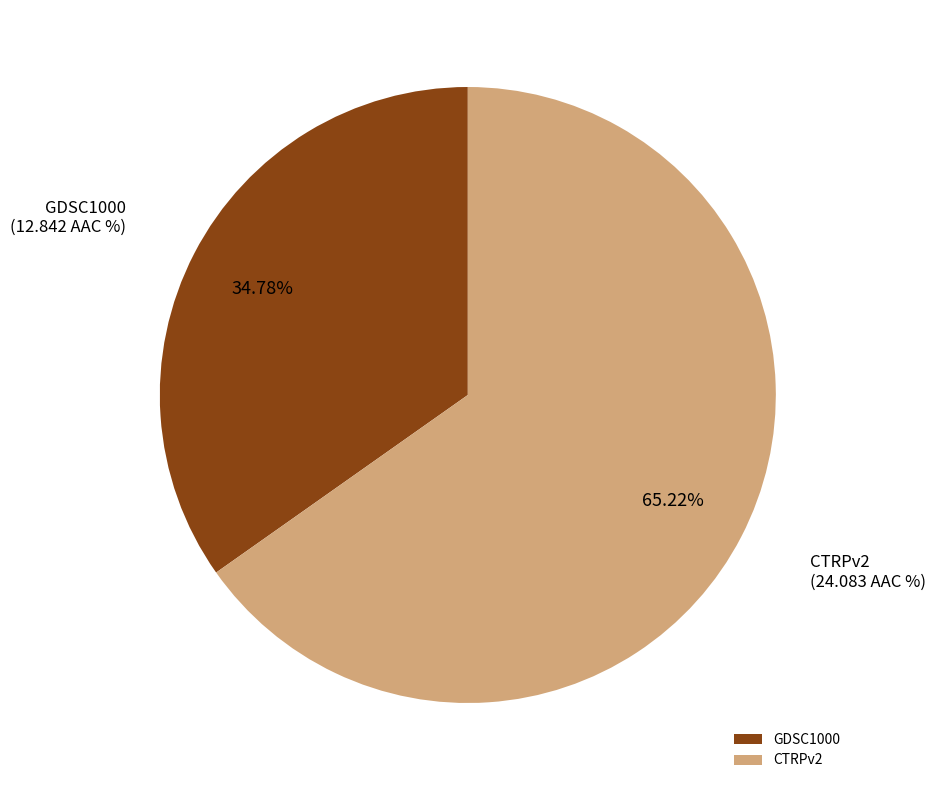

To the nearest percent, what is the difference between the GDSC1000 and CTRPv2 slice percentages?

30%